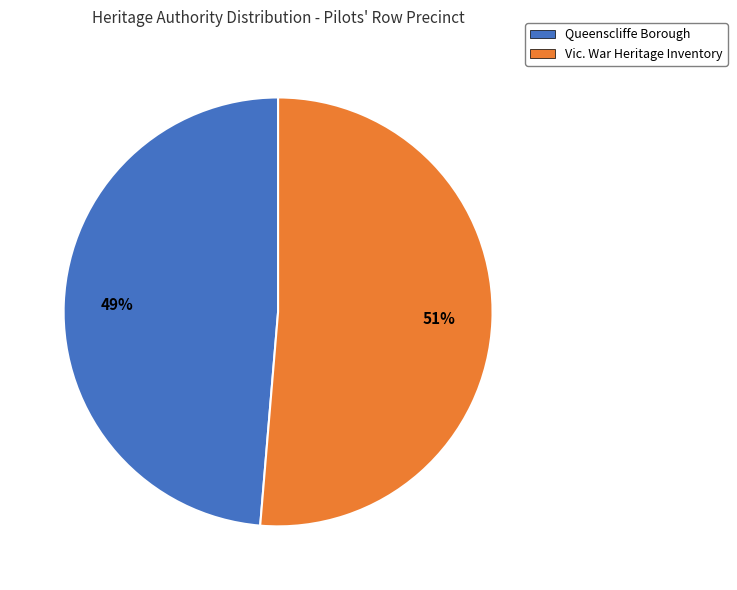

Is it true that Vic. War Heritage Inventory is 64% of the pie?

False